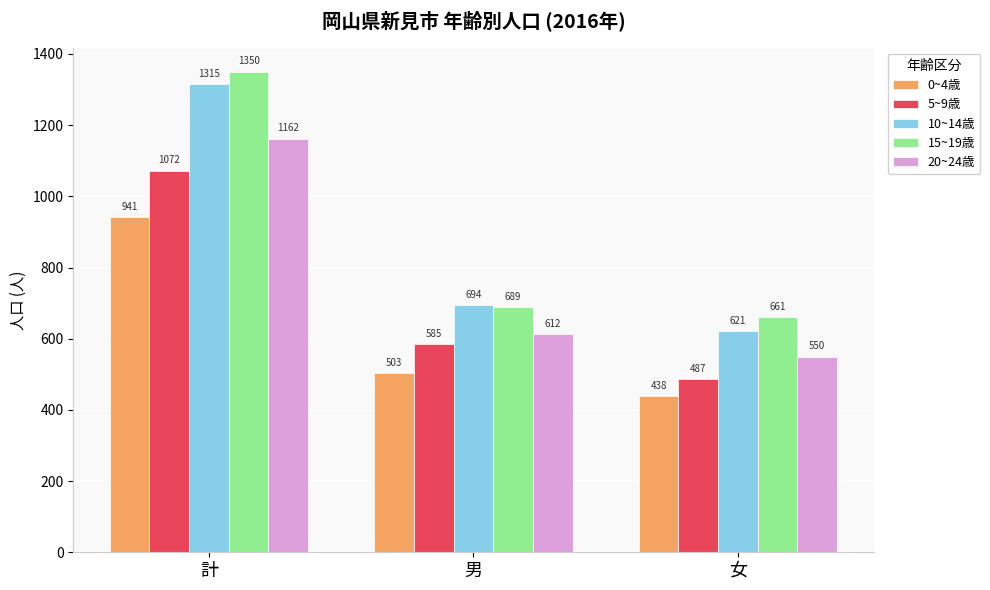

Which series changed the most between 計 and 男?

15~19歳